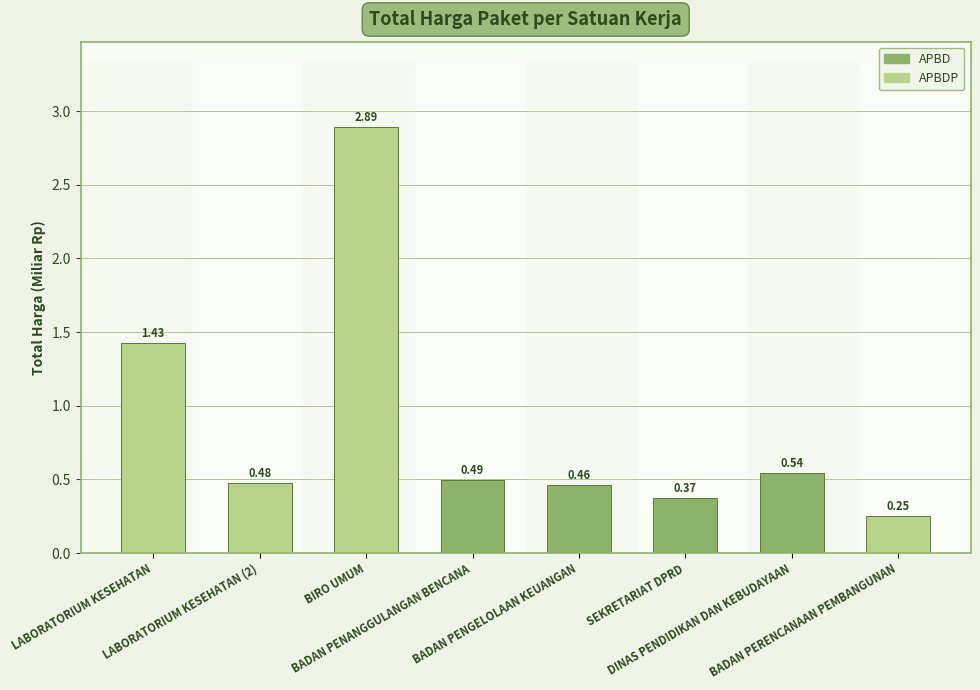

What is the sum of all values?

6.9